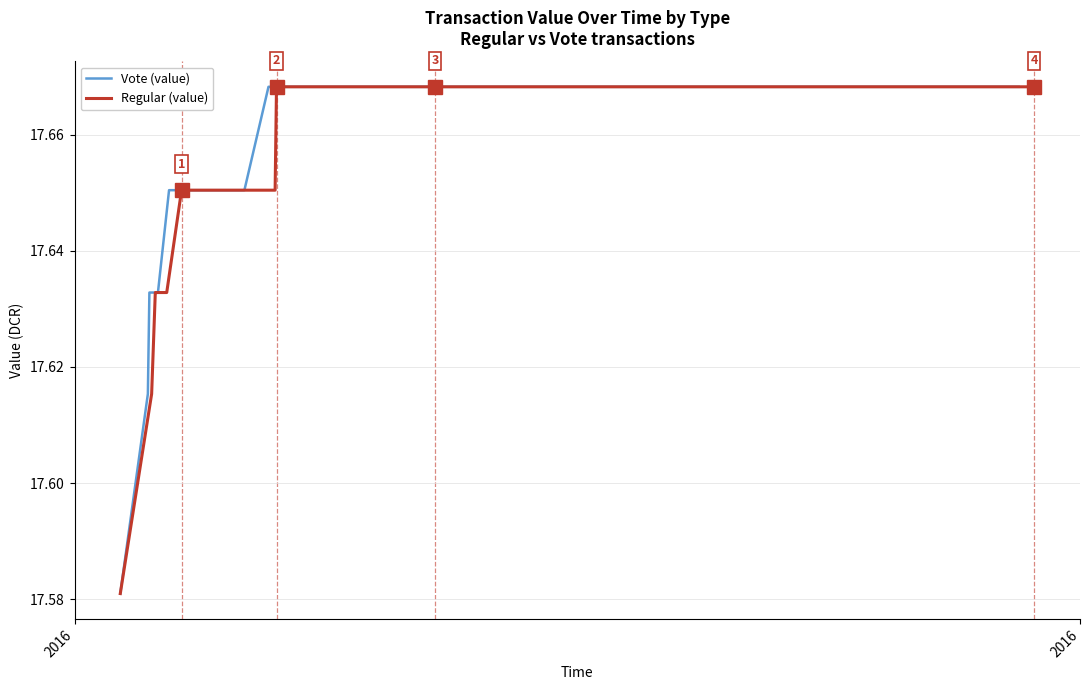

What is the difference between the maximum and second lowest values in the Vote (value) series?

0.1